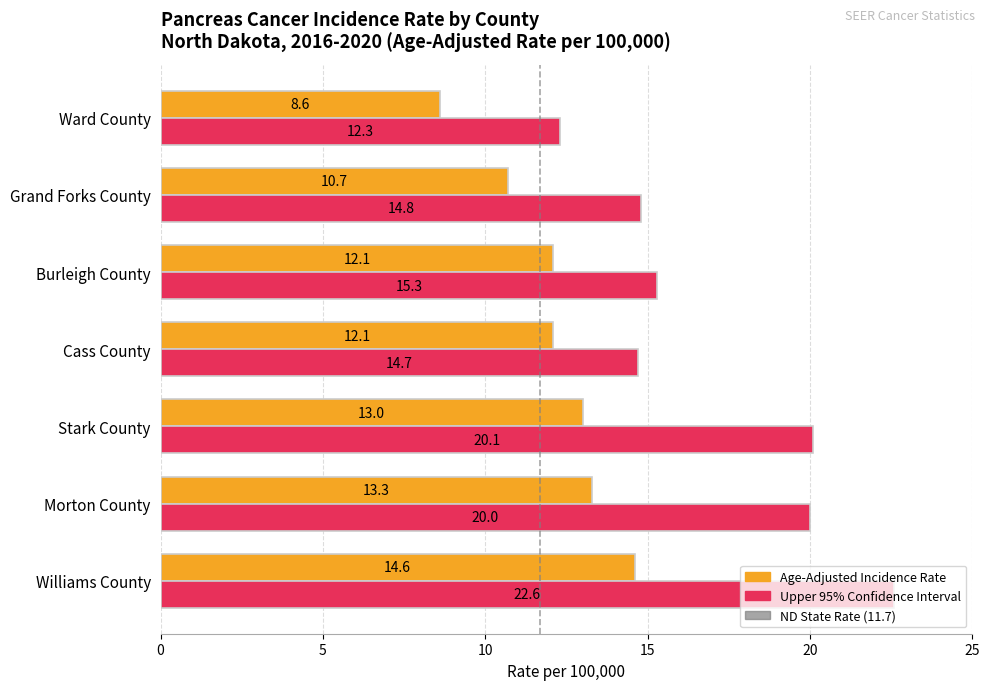

List the series in order of their peak value, highest first.

Upper 95% Confidence Interval, Age-Adjusted Incidence Rate